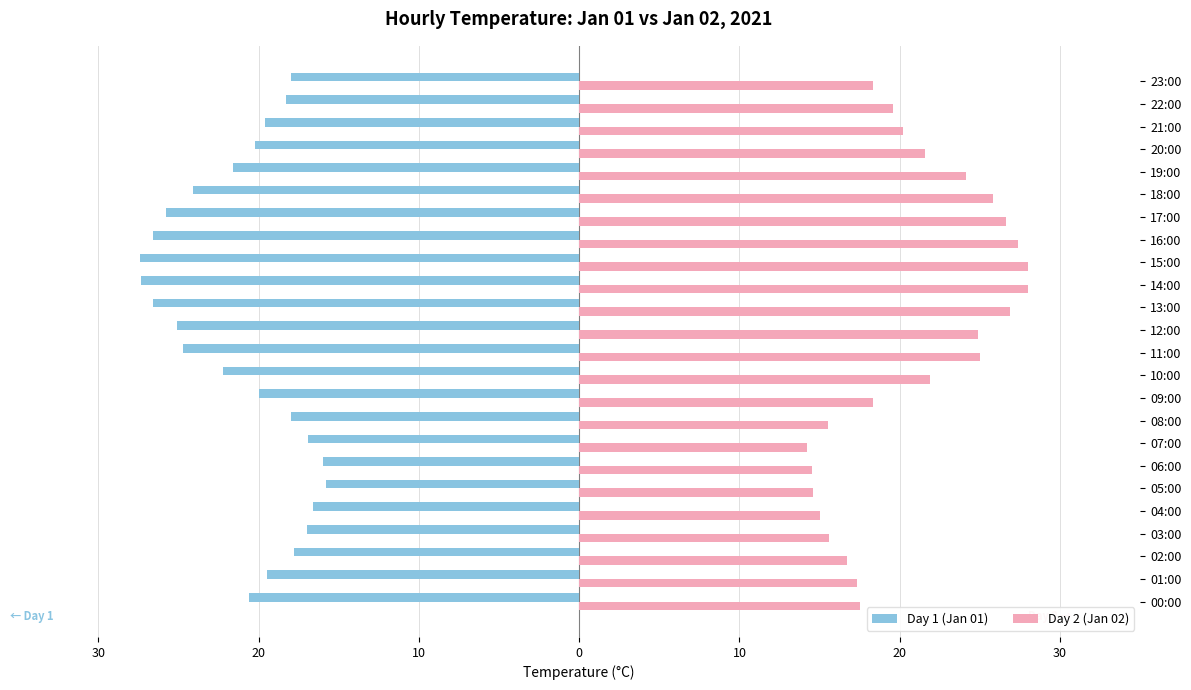

What are all the series names shown in the legend?

Day 1 (Jan 01), Day 2 (Jan 02)